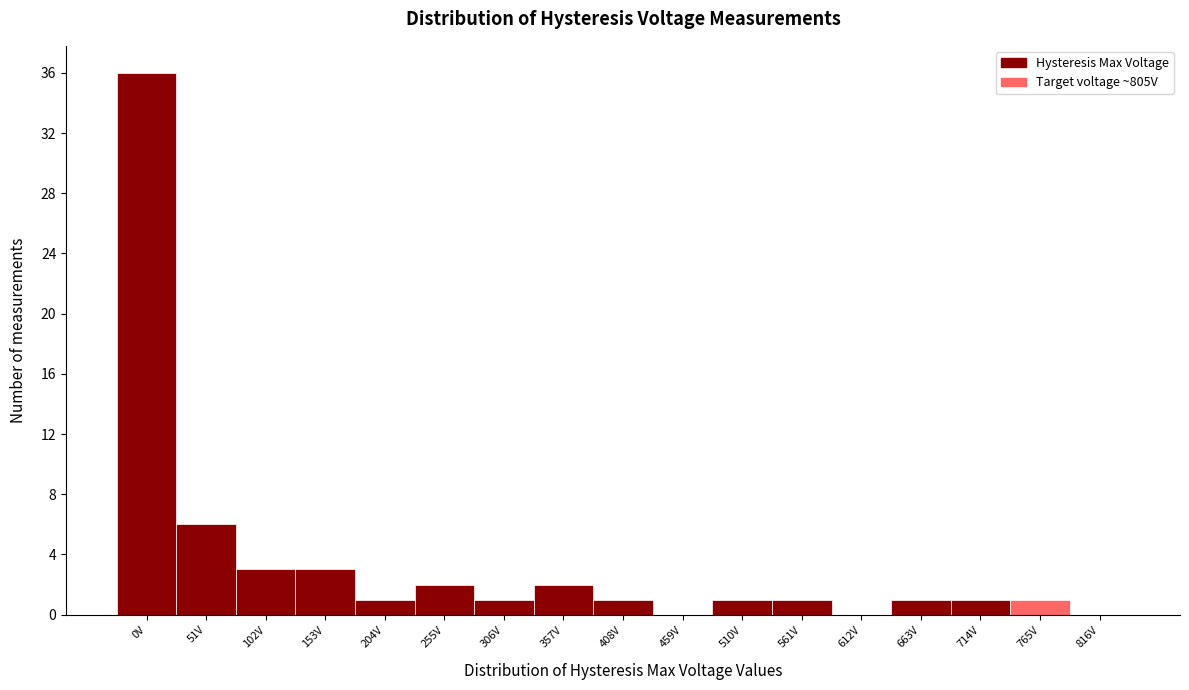

Reading left to right, list all the values displayed in this chart.

0V=36	51V=6	102V=3	153V=3	204V=1	255V=2	306V=1	357V=2	408V=1	459V=0	510V=1	561V=1	612V=0	663V=1	714V=1	765V=1	816V=0